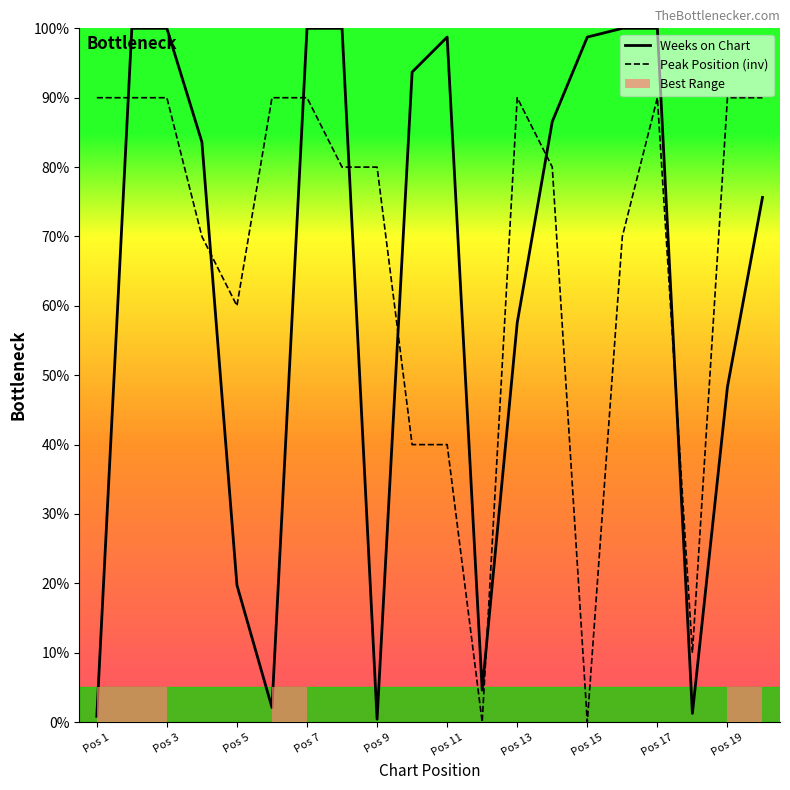

The Weeks on Chart series shows 49.3 at Pos 17. True or false?

False